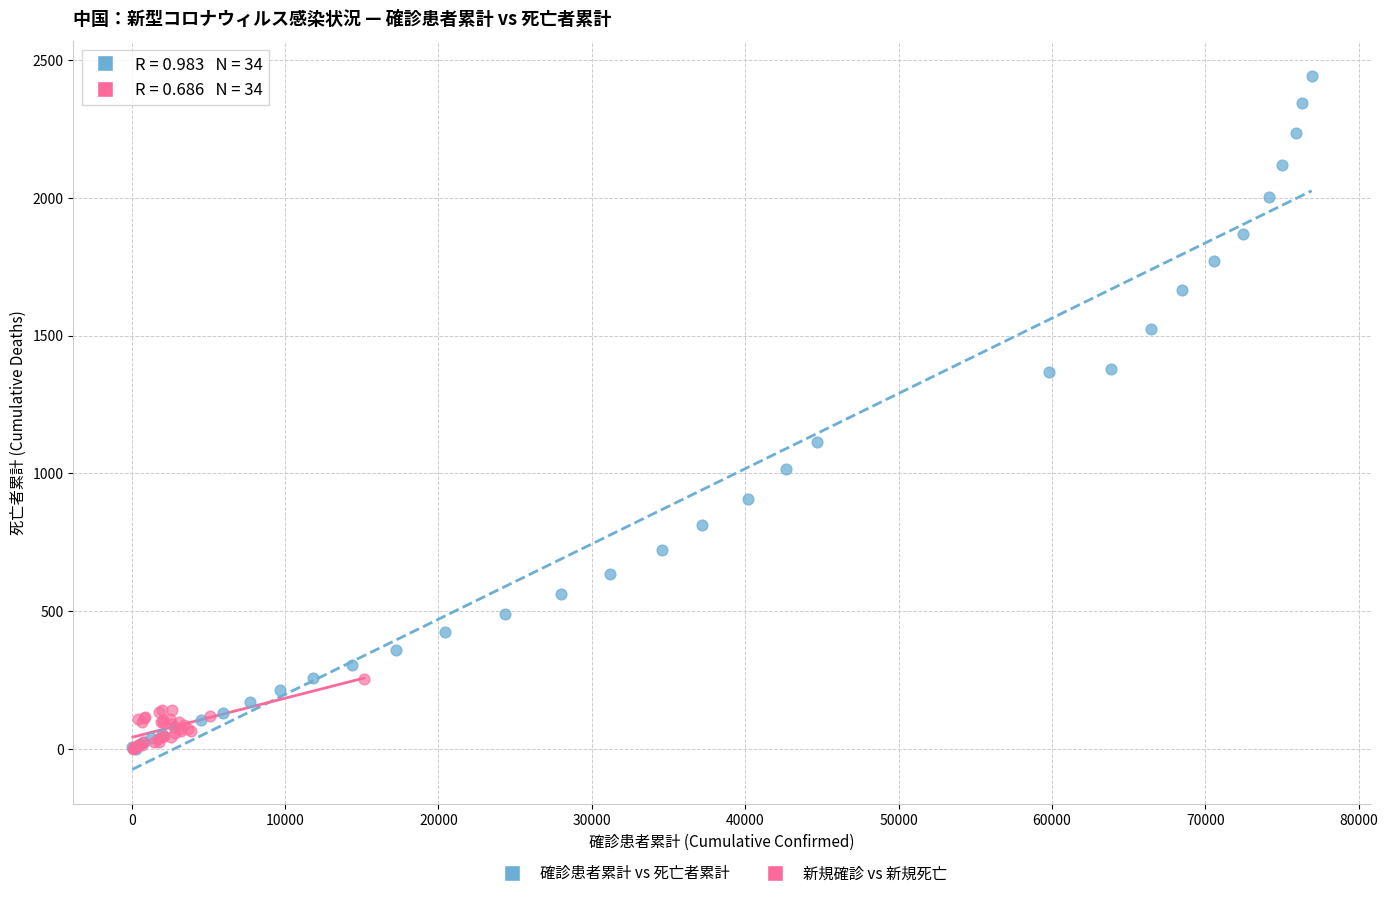

Which series has the widest spread of Y values?

確診患者累計 vs 死亡者累計